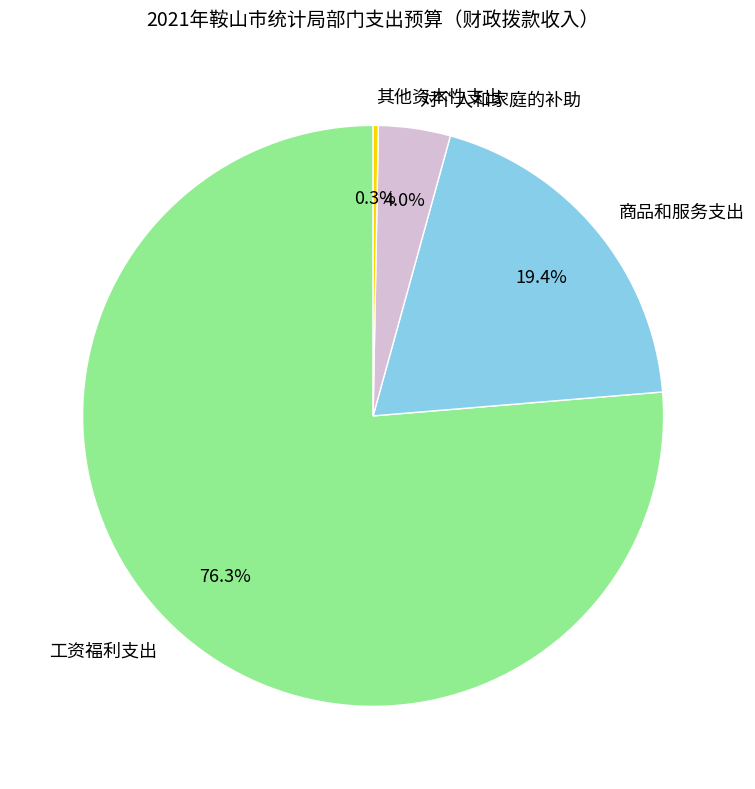

Which has a higher value, 商品和服务支出 or 工资福利支出?

工资福利支出